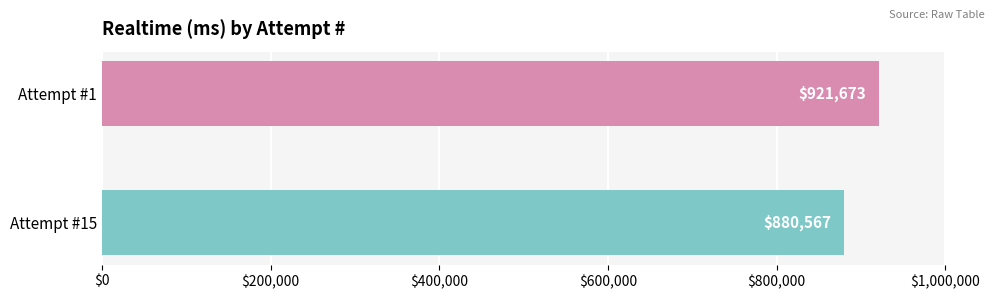

Where is the data nearest to the value 901120?

Attempt #15